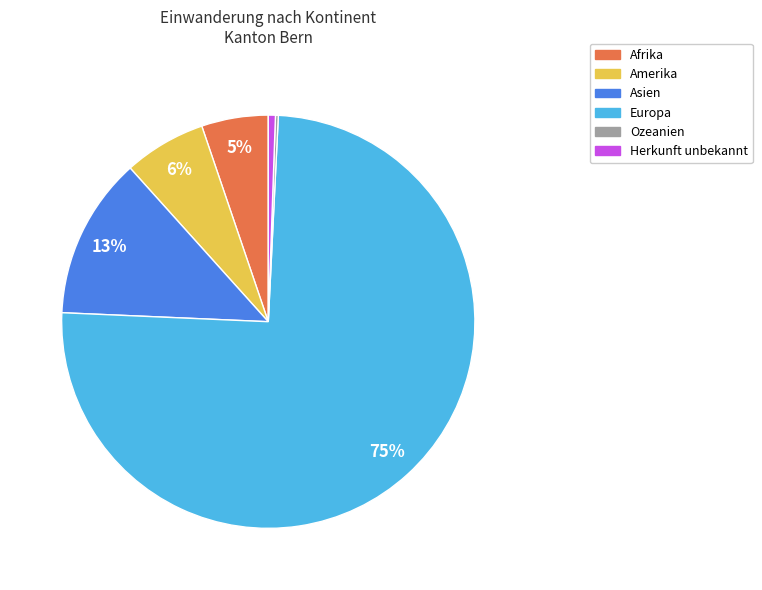

The Amerika slice represents 20% of the pie. True or false?

False